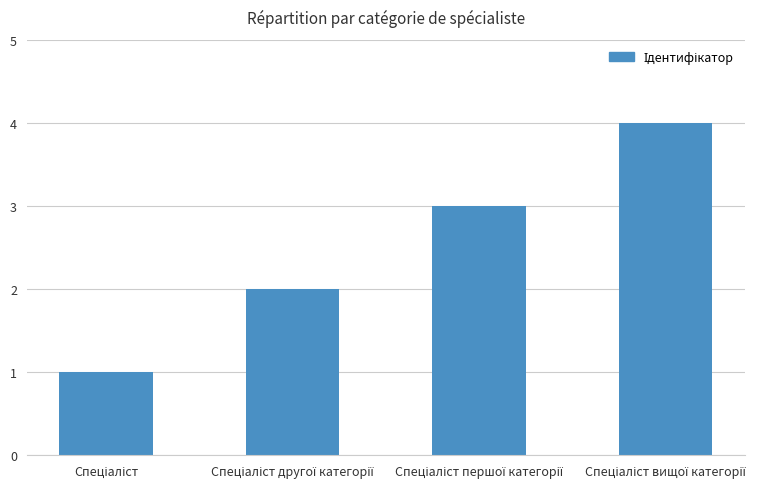

What is the difference between the maximum and minimum values?

3